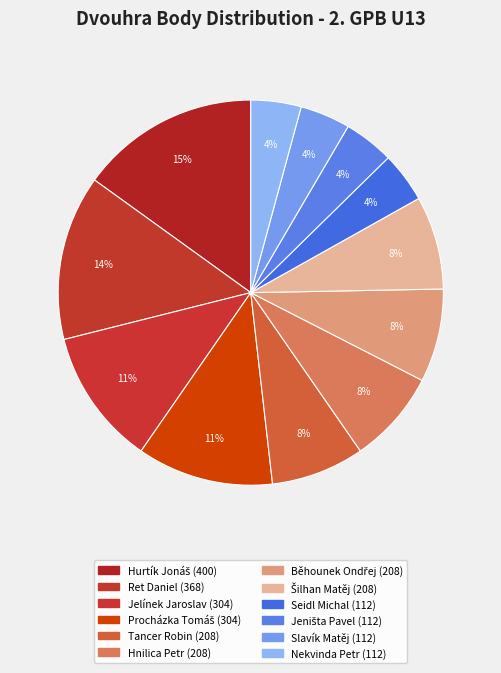

Count the number of slices in the pie.

12